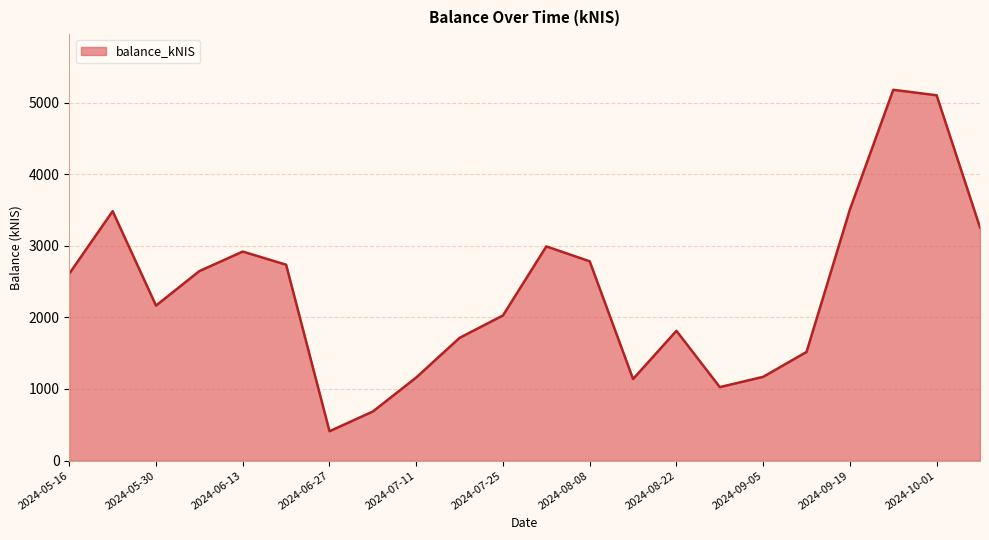

Count the number of data series in this chart.

1